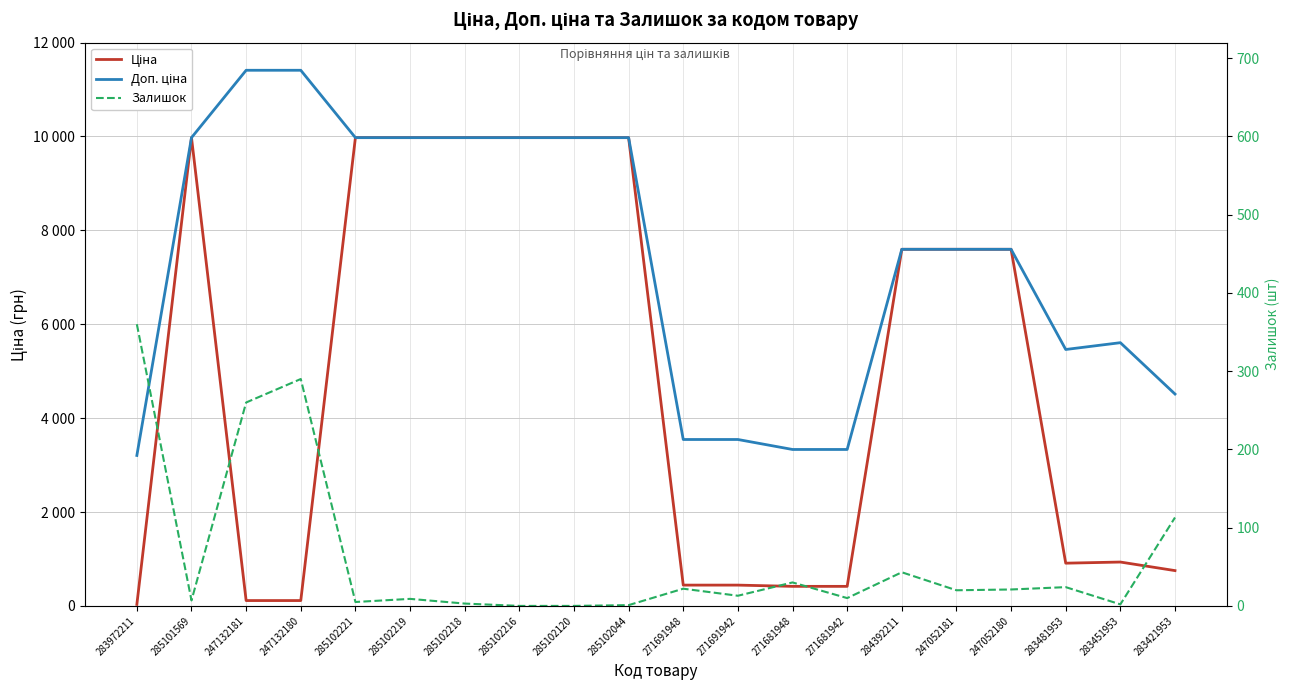

Reading left to right, what are all the values shown in this chart?

Ціна: 32.0	9975.0	114.1	114.1	9975.0	9975.0	9975.0	9975.0	9975.0	9975.0	443.1	443.1	416.6	416.6	7596.5	7596.5	7596.5	910.4	934.5	752.2
Доп. ціна: 3205.0	9975.0	11410.0	11410.0	9975.0	9975.0	9975.0	9975.0	9975.0	9975.0	3545.0	3545.0	3332.5	3332.5	7596.5	7596.5	7596.5	5462.3	5607.2	4513.3
Залишок: 360.0	7.0	260.0	290.0	5.0	9.0	3.0	0.0	0.0	1.0	22.0	13.0	30.0	10.0	43.0	20.0	21.0	24.0	2.0	113.0